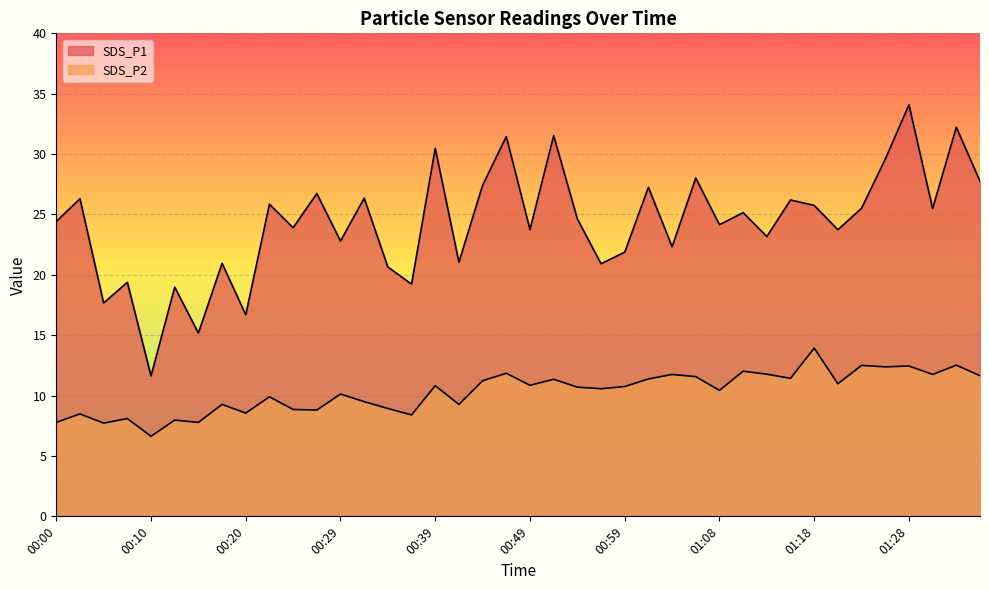

Is the value of SDS_P1 at 00:37 greater than the value of SDS_P2 at 00:49?

Yes